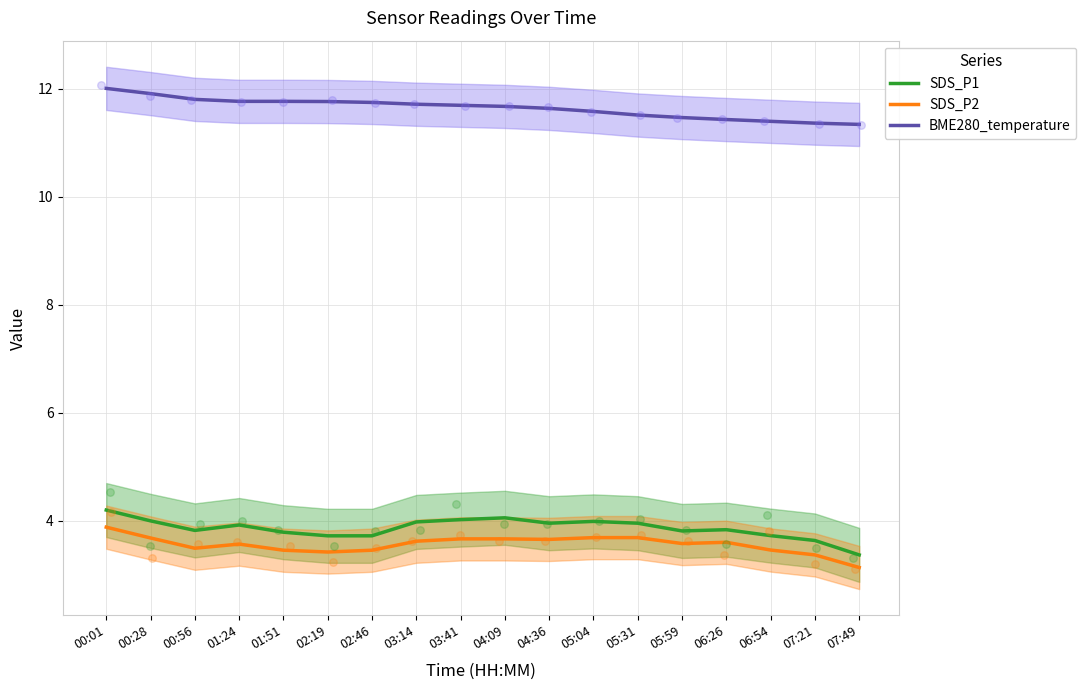

Which series has the widest spread of Y values?

SDS_P1